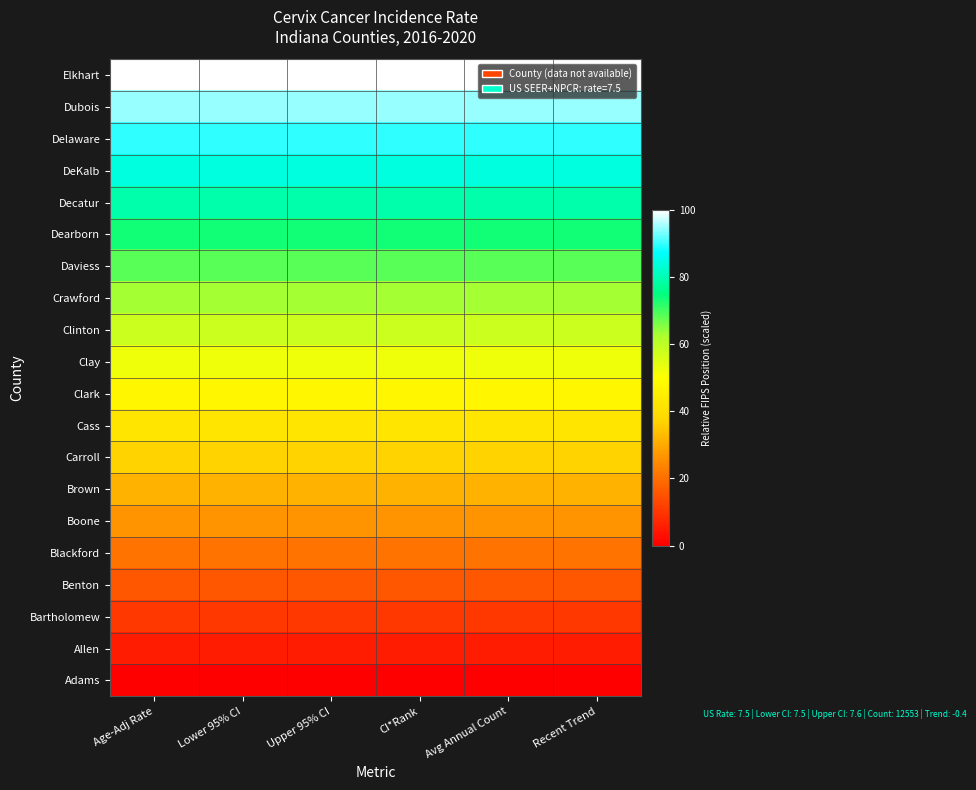

Reading left to right, extract all data points from this chart.

Adams: Age-Adj Rate=0.0	Lower 95% CI=0.0	Upper 95% CI=0.0	CI*Rank=0.0	Avg Annual Count=0.0	Recent Trend=0.0
Allen: Age-Adj Rate=5.3	Lower 95% CI=5.3	Upper 95% CI=5.3	CI*Rank=5.3	Avg Annual Count=5.3	Recent Trend=5.3
Bartholomew: Age-Adj Rate=10.5	Lower 95% CI=10.5	Upper 95% CI=10.5	CI*Rank=10.5	Avg Annual Count=10.5	Recent Trend=10.5
Benton: Age-Adj Rate=15.8	Lower 95% CI=15.8	Upper 95% CI=15.8	CI*Rank=15.8	Avg Annual Count=15.8	Recent Trend=15.8
Blackford: Age-Adj Rate=21.1	Lower 95% CI=21.1	Upper 95% CI=21.1	CI*Rank=21.1	Avg Annual Count=21.1	Recent Trend=21.1
Boone: Age-Adj Rate=26.3	Lower 95% CI=26.3	Upper 95% CI=26.3	CI*Rank=26.3	Avg Annual Count=26.3	Recent Trend=26.3
Brown: Age-Adj Rate=31.6	Lower 95% CI=31.6	Upper 95% CI=31.6	CI*Rank=31.6	Avg Annual Count=31.6	Recent Trend=31.6
Carroll: Age-Adj Rate=36.8	Lower 95% CI=36.8	Upper 95% CI=36.8	CI*Rank=36.8	Avg Annual Count=36.8	Recent Trend=36.8
Cass: Age-Adj Rate=42.1	Lower 95% CI=42.1	Upper 95% CI=42.1	CI*Rank=42.1	Avg Annual Count=42.1	Recent Trend=42.1
Clark: Age-Adj Rate=47.4	Lower 95% CI=47.4	Upper 95% CI=47.4	CI*Rank=47.4	Avg Annual Count=47.4	Recent Trend=47.4
Clay: Age-Adj Rate=52.6	Lower 95% CI=52.6	Upper 95% CI=52.6	CI*Rank=52.6	Avg Annual Count=52.6	Recent Trend=52.6
Clinton: Age-Adj Rate=57.9	Lower 95% CI=57.9	Upper 95% CI=57.9	CI*Rank=57.9	Avg Annual Count=57.9	Recent Trend=57.9
Crawford: Age-Adj Rate=63.2	Lower 95% CI=63.2	Upper 95% CI=63.2	CI*Rank=63.2	Avg Annual Count=63.2	Recent Trend=63.2
Daviess: Age-Adj Rate=68.4	Lower 95% CI=68.4	Upper 95% CI=68.4	CI*Rank=68.4	Avg Annual Count=68.4	Recent Trend=68.4
Dearborn: Age-Adj Rate=73.7	Lower 95% CI=73.7	Upper 95% CI=73.7	CI*Rank=73.7	Avg Annual Count=73.7	Recent Trend=73.7
Decatur: Age-Adj Rate=78.9	Lower 95% CI=78.9	Upper 95% CI=78.9	CI*Rank=78.9	Avg Annual Count=78.9	Recent Trend=78.9
DeKalb: Age-Adj Rate=84.2	Lower 95% CI=84.2	Upper 95% CI=84.2	CI*Rank=84.2	Avg Annual Count=84.2	Recent Trend=84.2
Delaware: Age-Adj Rate=89.5	Lower 95% CI=89.5	Upper 95% CI=89.5	CI*Rank=89.5	Avg Annual Count=89.5	Recent Trend=89.5
Dubois: Age-Adj Rate=94.7	Lower 95% CI=94.7	Upper 95% CI=94.7	CI*Rank=94.7	Avg Annual Count=94.7	Recent Trend=94.7
Elkhart: Age-Adj Rate=100.0	Lower 95% CI=100.0	Upper 95% CI=100.0	CI*Rank=100.0	Avg Annual Count=100.0	Recent Trend=100.0